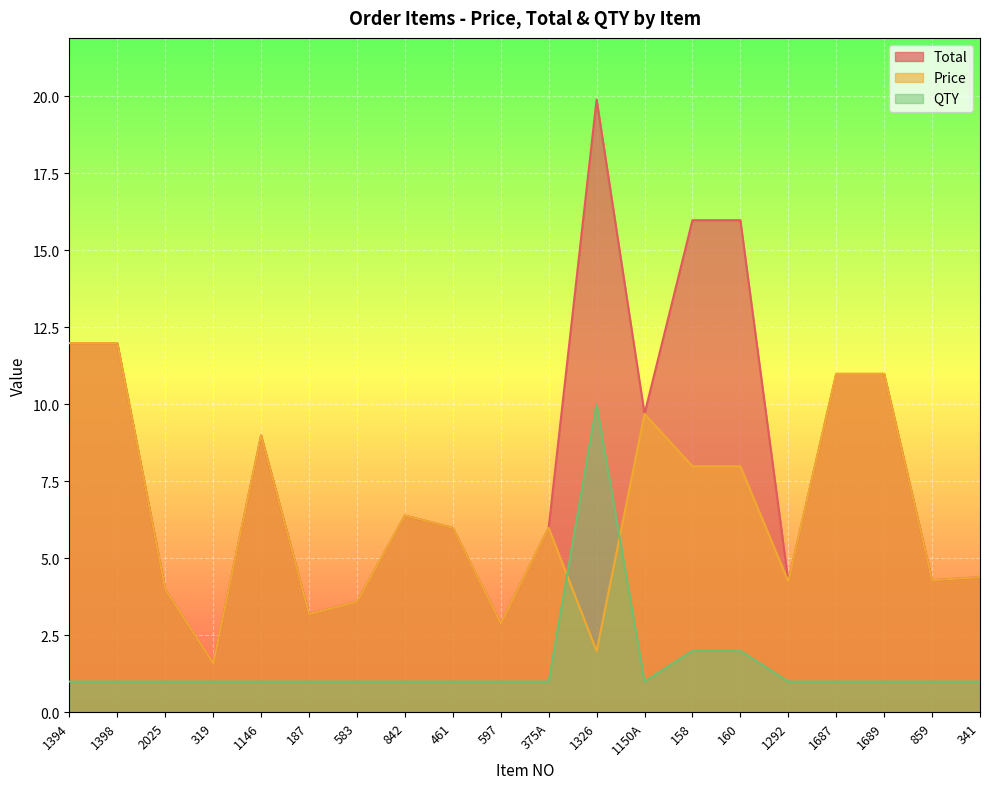

List the series in order of their overall mean, lowest first.

QTY, Price, Total